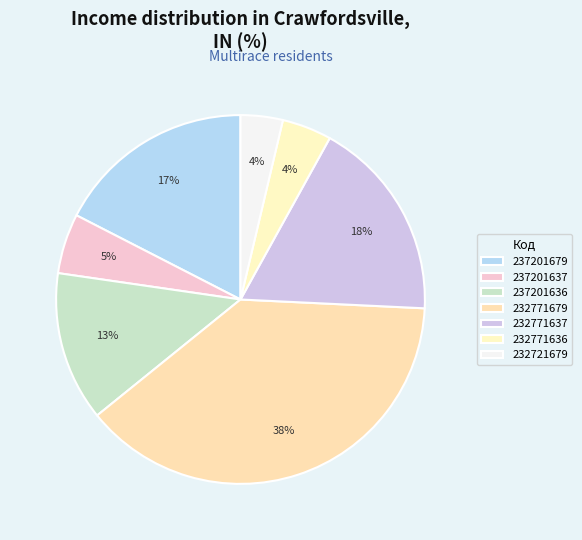

Which category has the biggest portion of the pie?

232771679